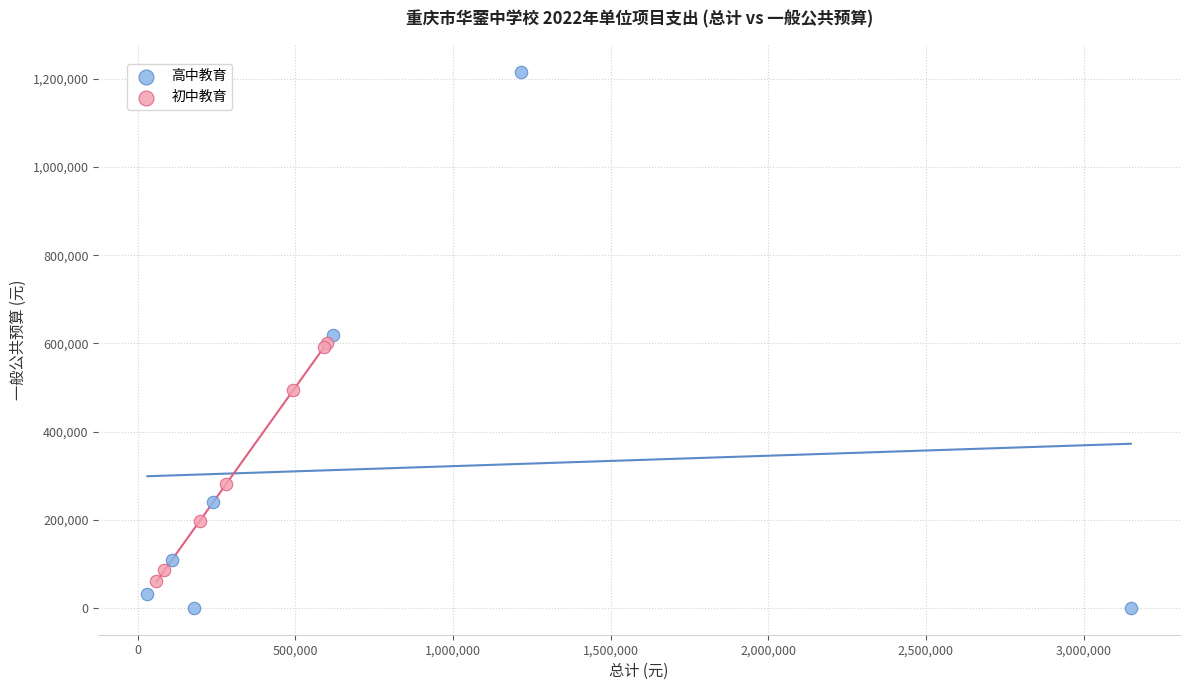

Which series has the widest spread of Y values?

高中教育